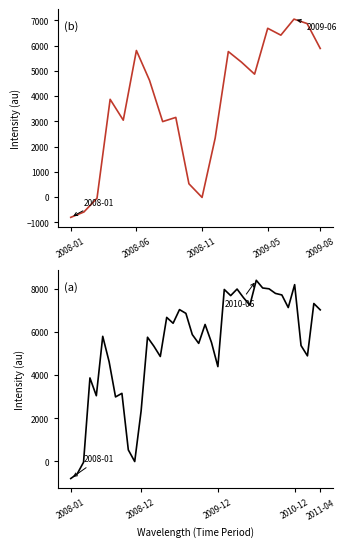

How many positive values are there?

36